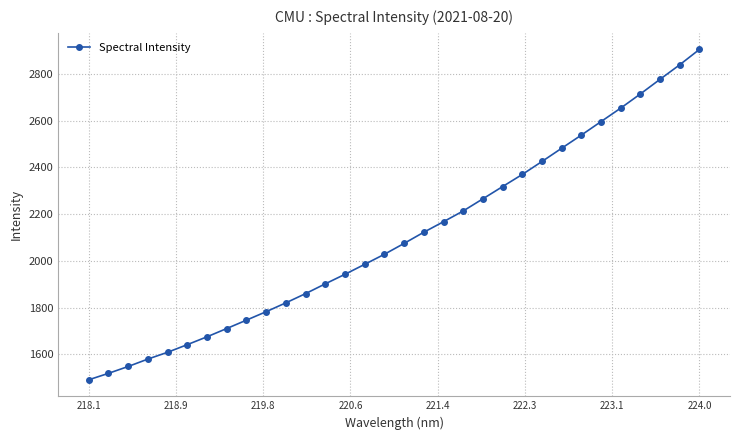

What is the smallest value displayed?

1490.9